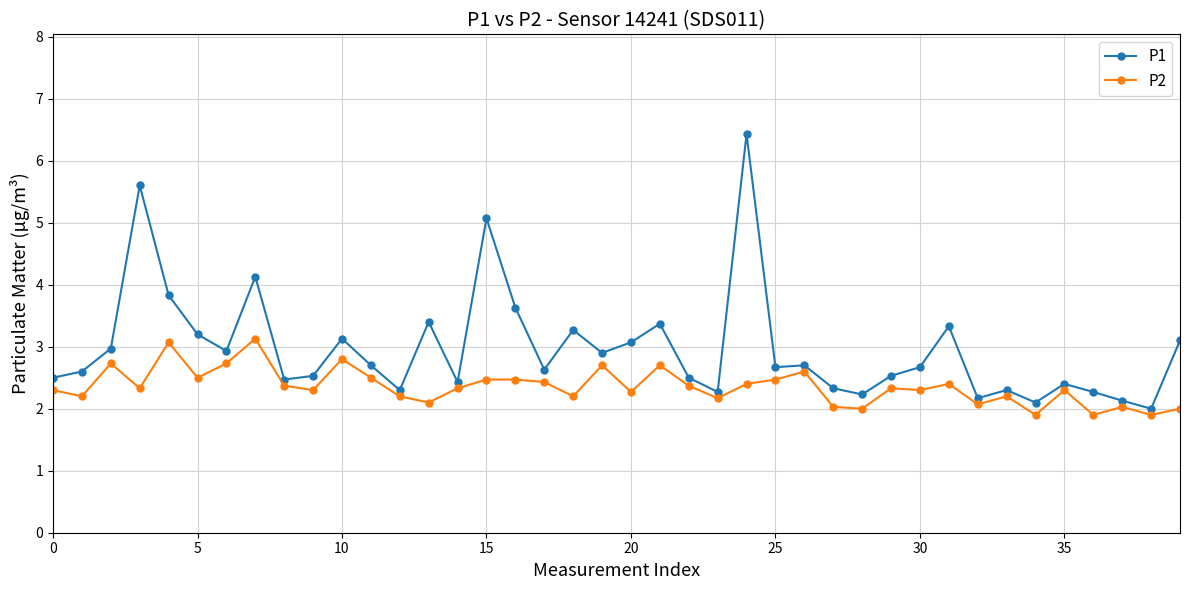

What is the sum of all P2 values?

94.2